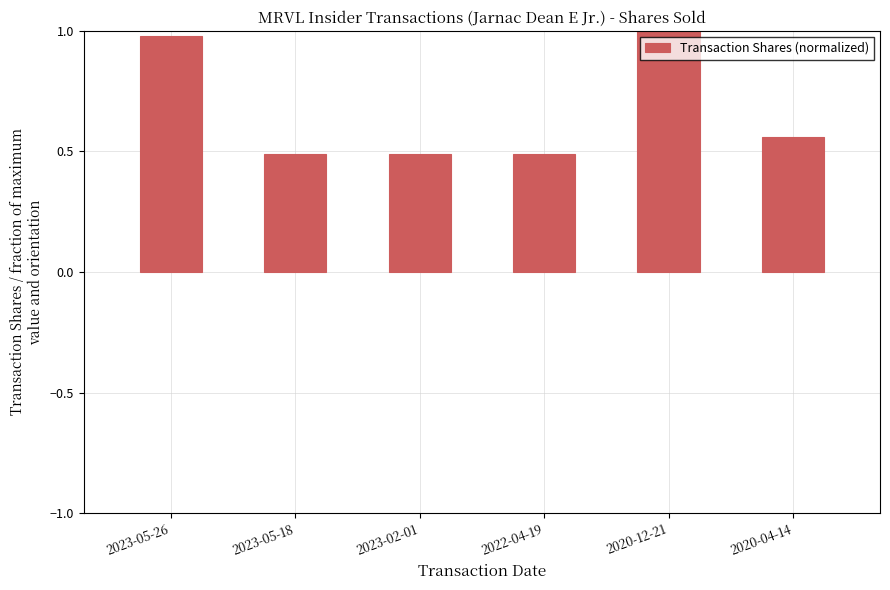

What is the average value?

0.7